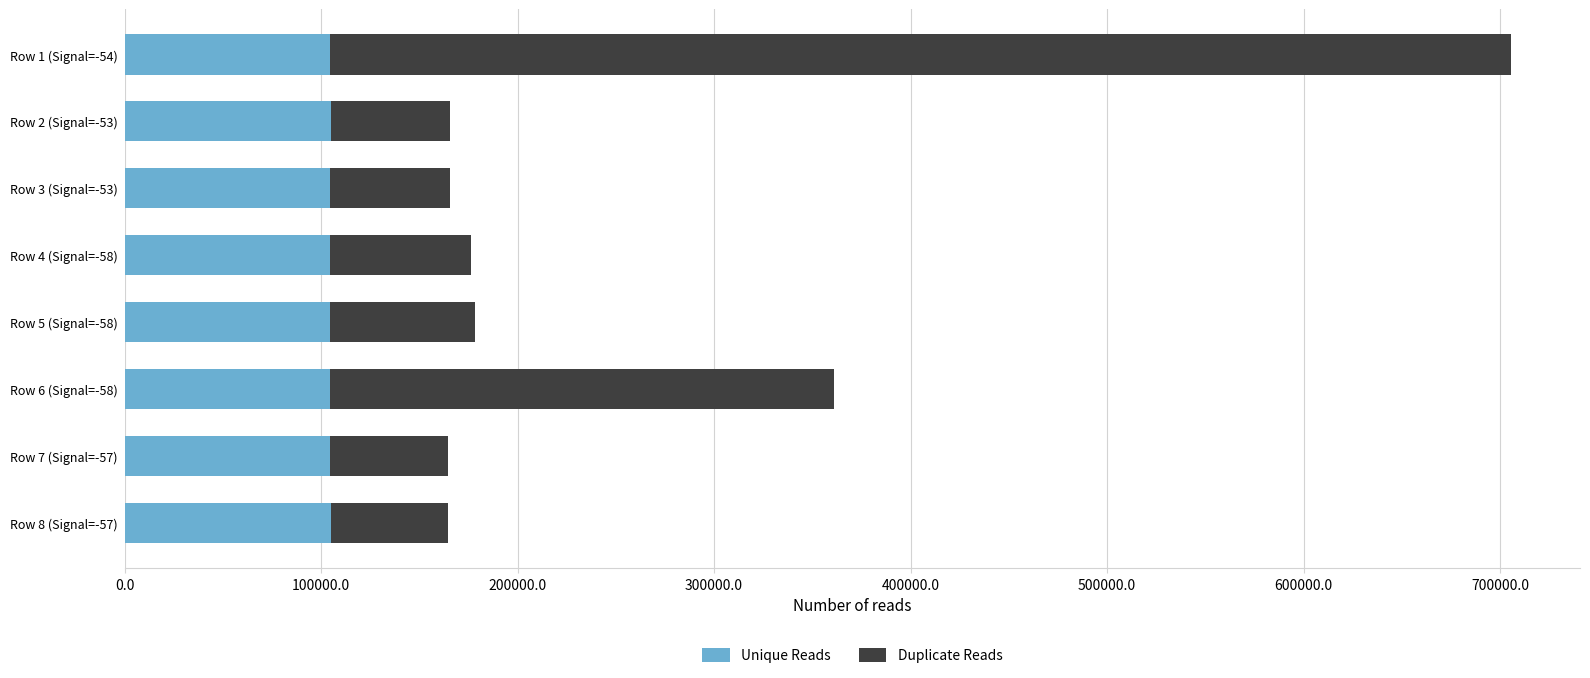

What is the sum of all Unique Reads values?

837039